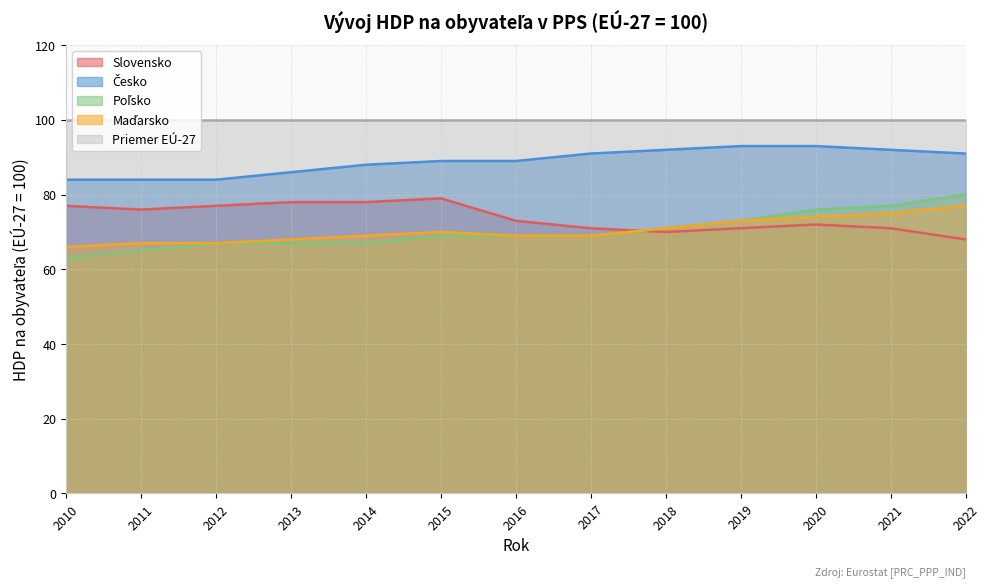

At how many categories does at least one series exceed 83?

13